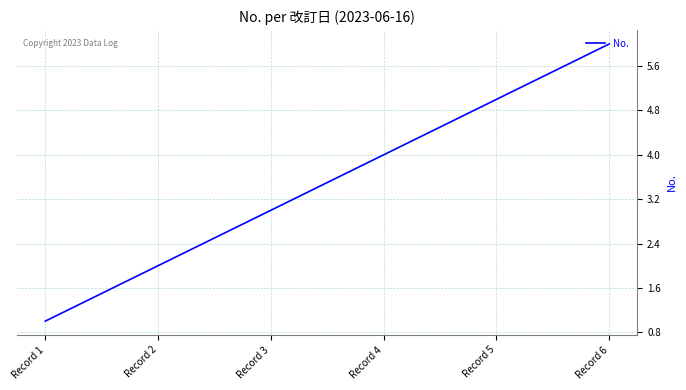

How many values are below 4?

3